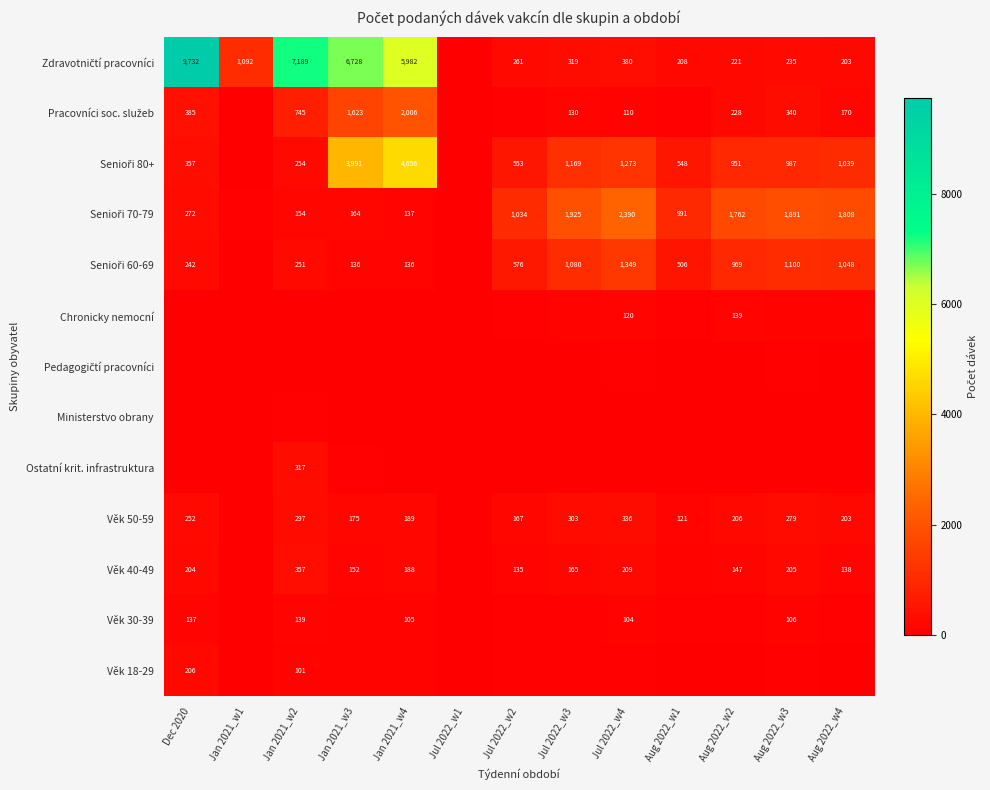

True or false: Věk 40-49 has a value of 220 at Aug 2022_w4.

False